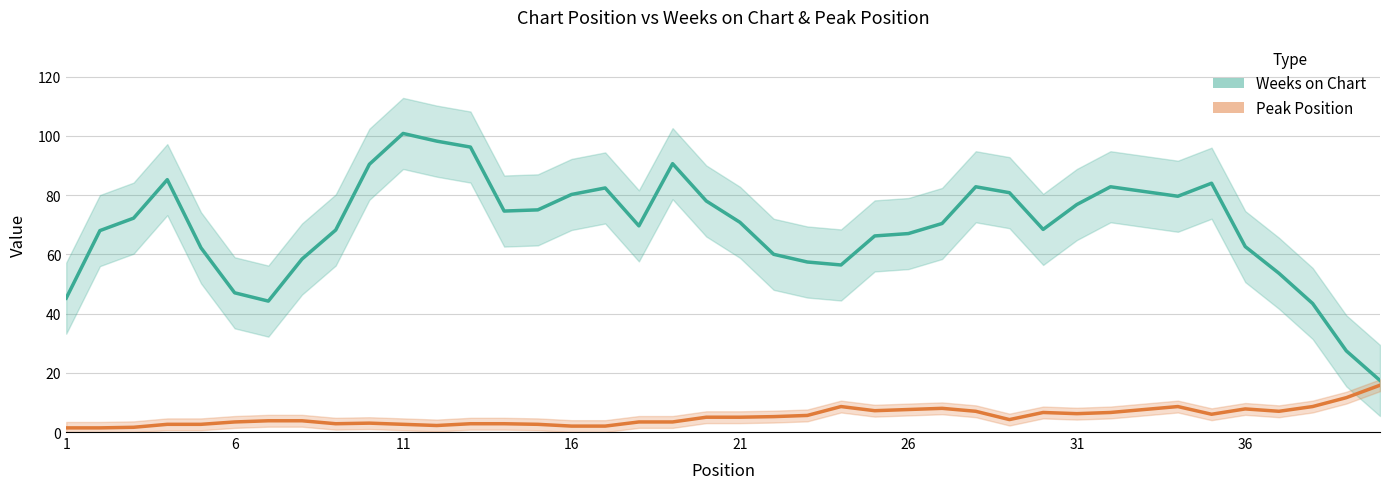

What is the value of the Weeks on Chart point at the 24th from the left?

56.4